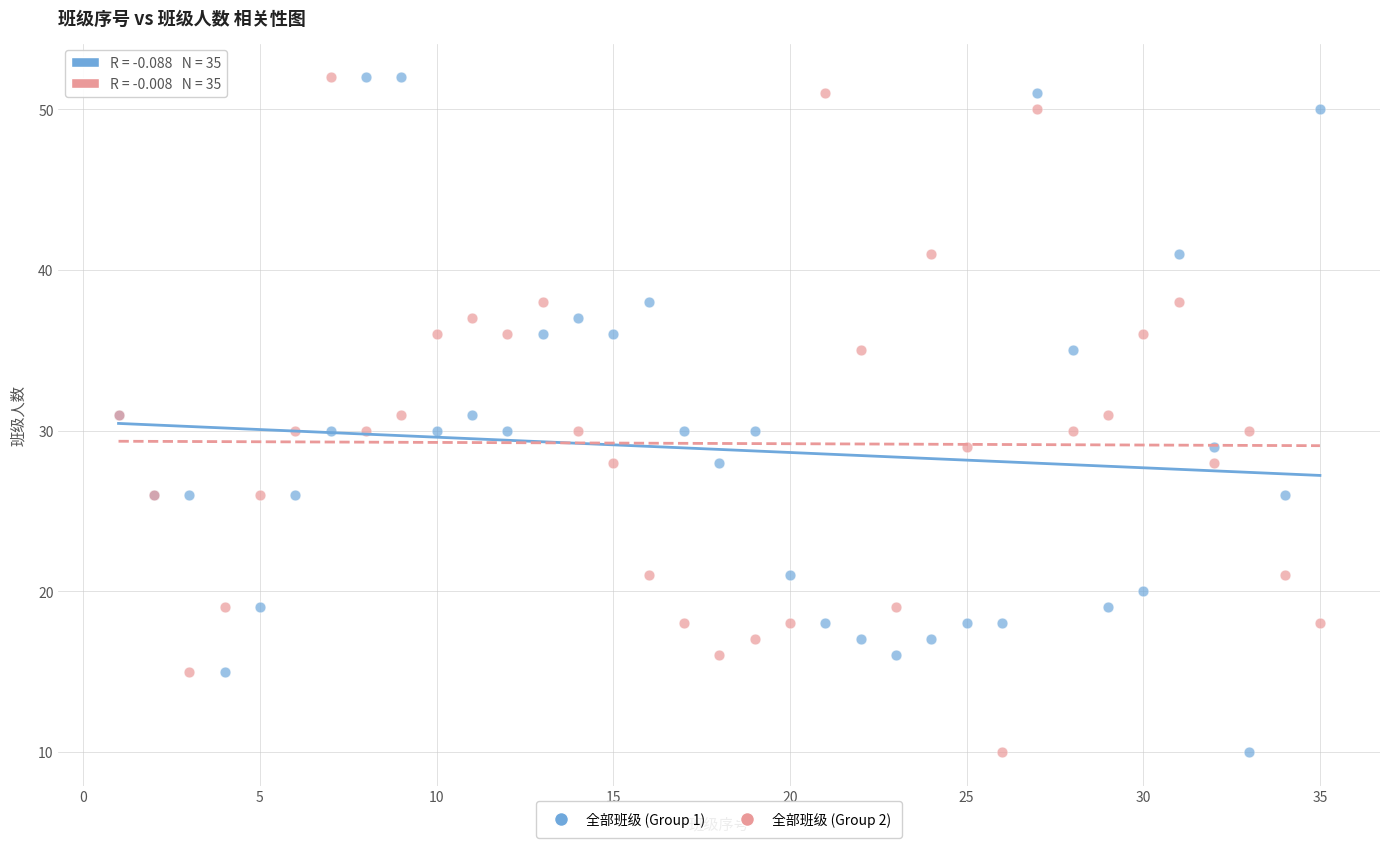

What is the X range (max minus min) for the scatter plot?

34